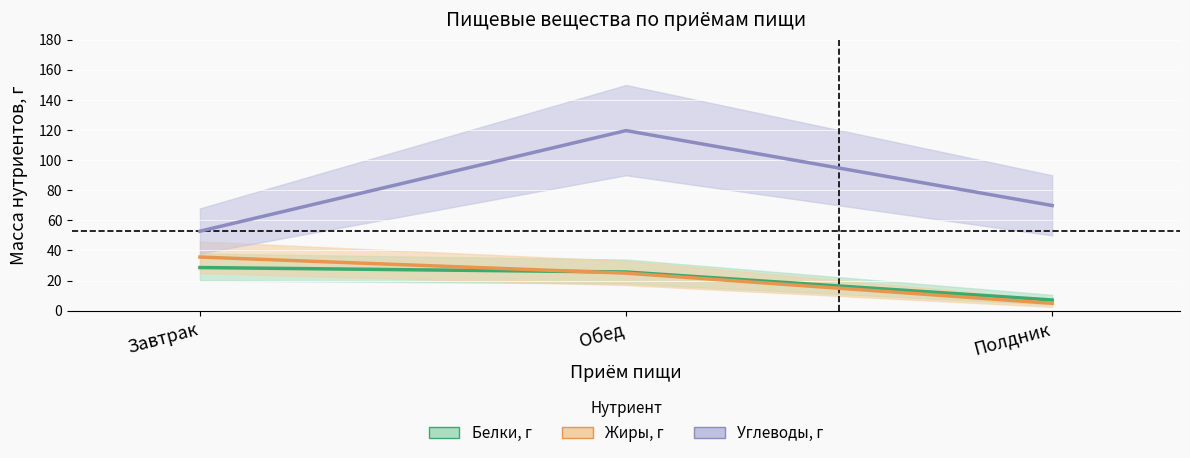

List the labels in order of Белки, г value, smallest first.

Полдник, Обед, Завтрак